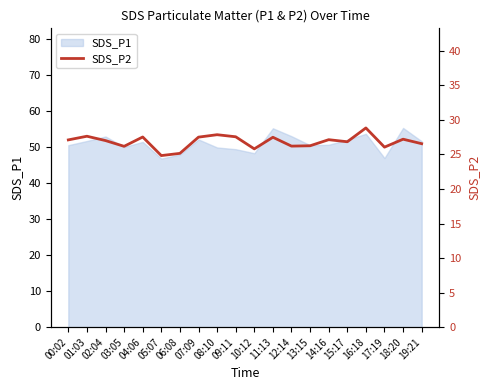

How many interior local peaks (higher than both neighbors) does the data have?

7